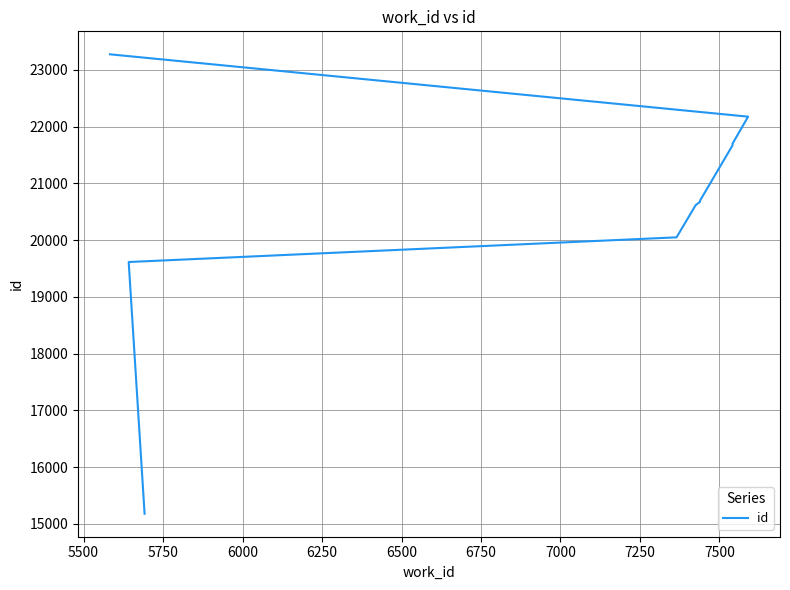

What is the minimum value shown in the chart?

15177